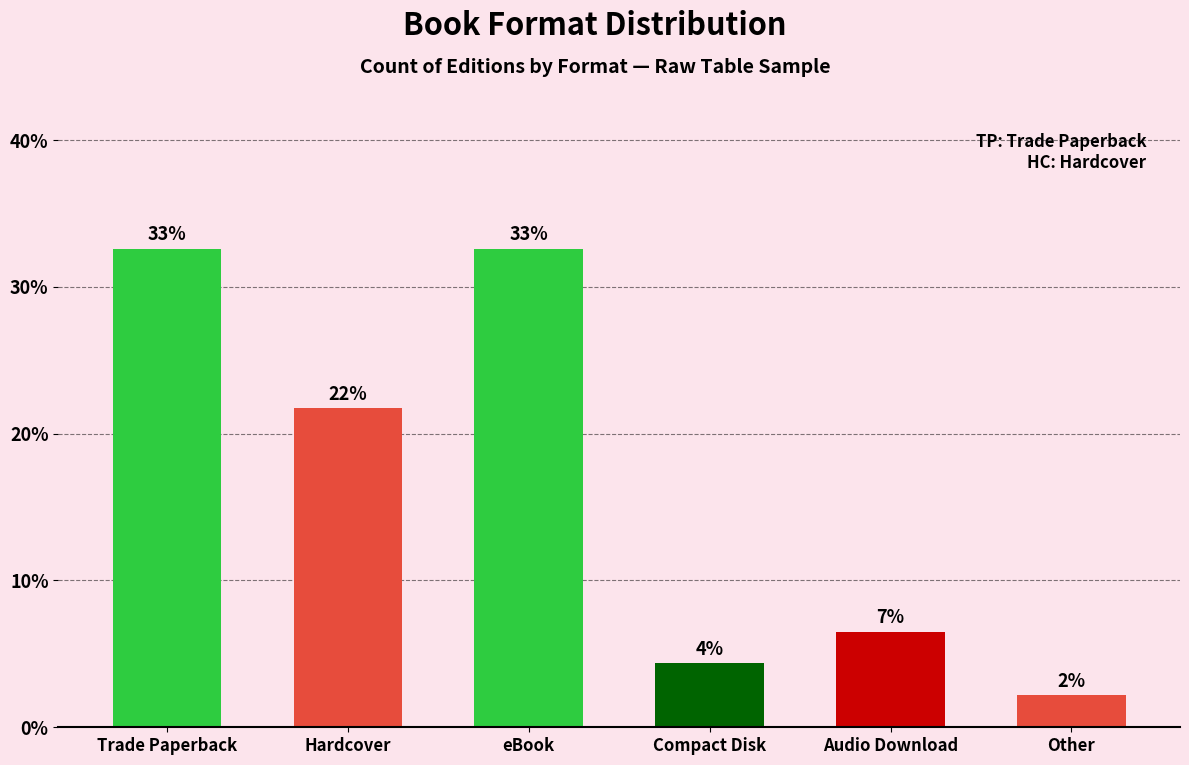

What is the sum of all values?

100.0